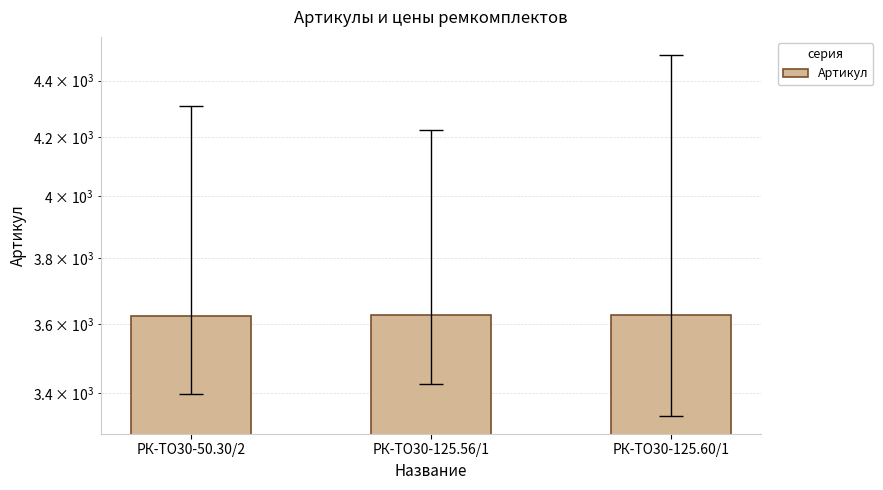

The chart shows a value of 1755 at РК-ТО30-50.30/2. True or false?

False